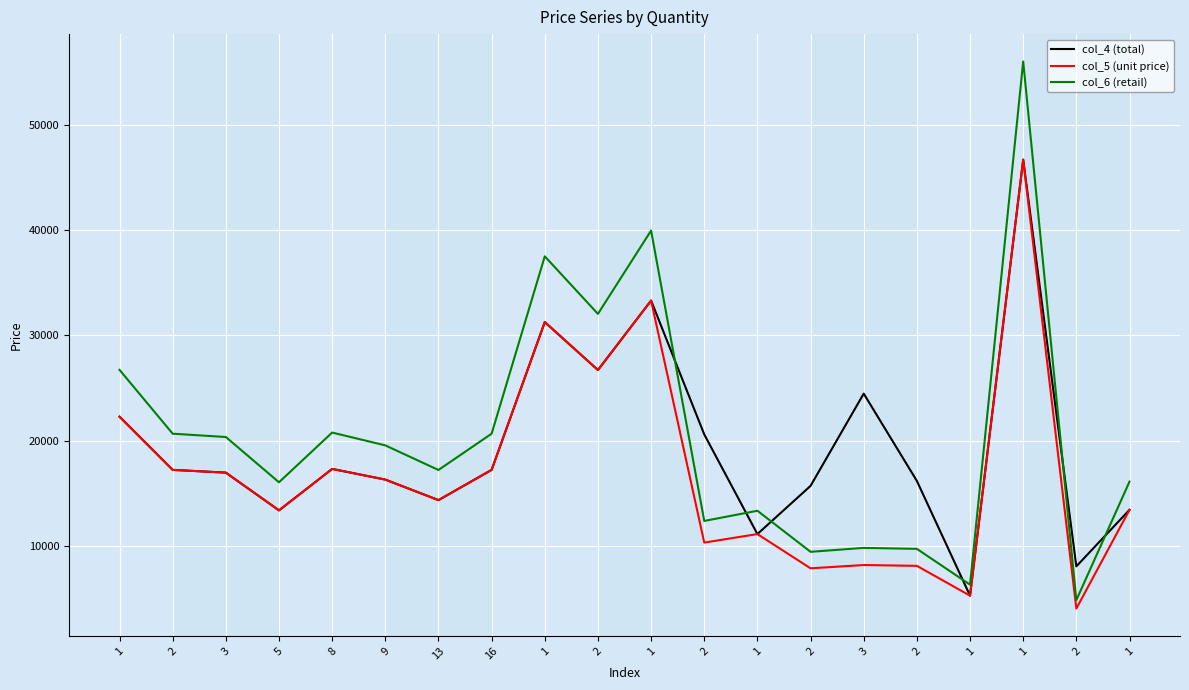

Is this an area chart (filled region under the line)?

No